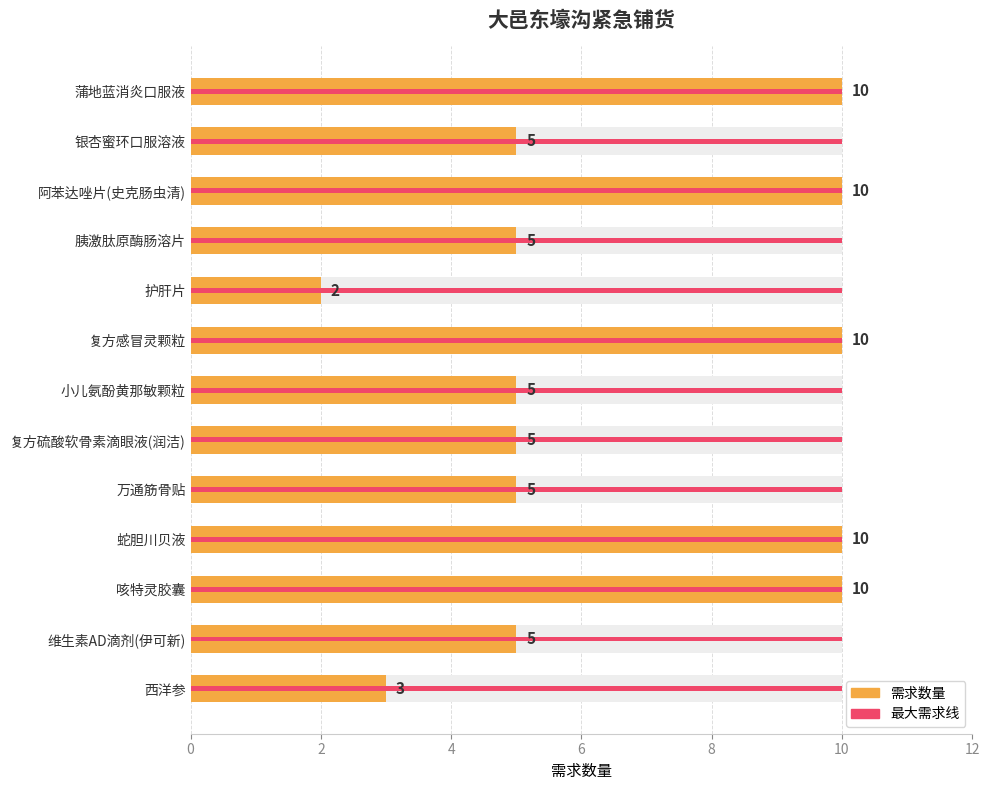

What value does the data have at 阿苯达唑片(史克肠虫清)?

10